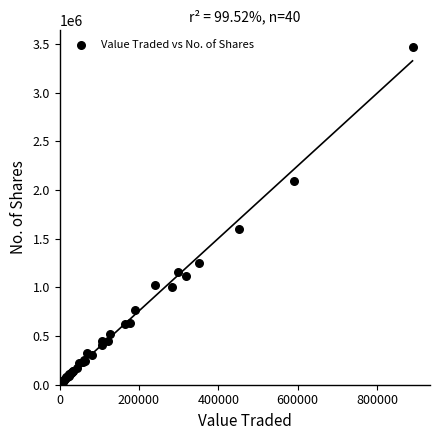

What Y value in the scatter plot is closest to 1751086?

1601902